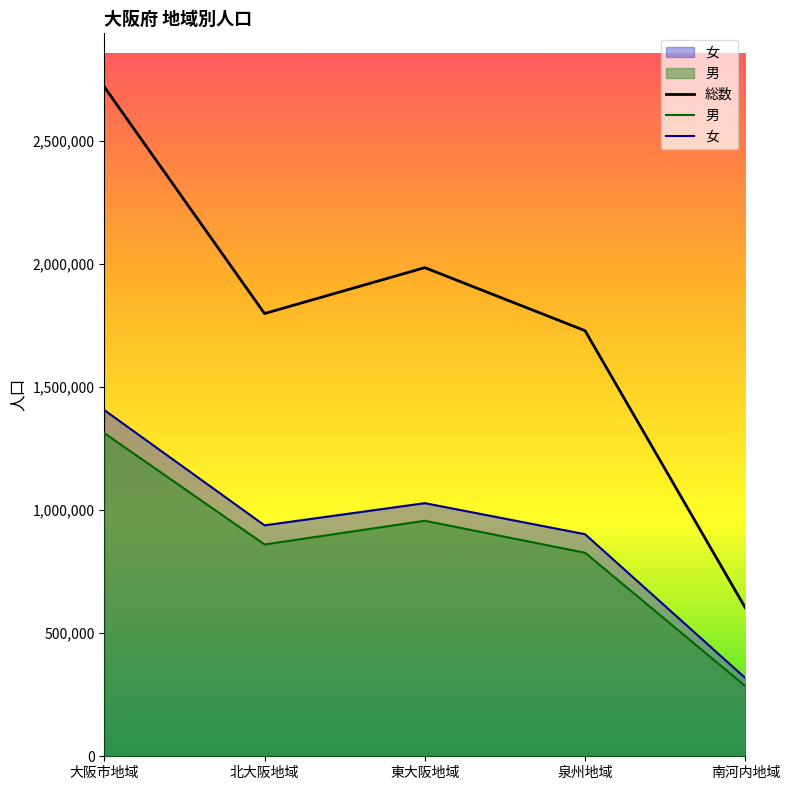

True or false: 男 and 総数 cross at least once.

False